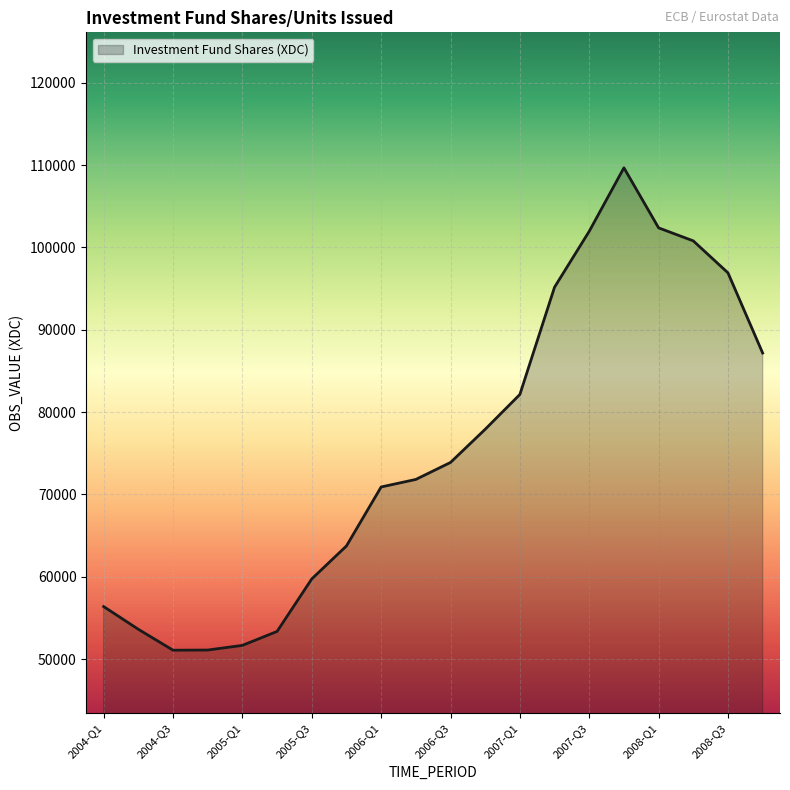

What is the minimum value shown in the chart?

51091